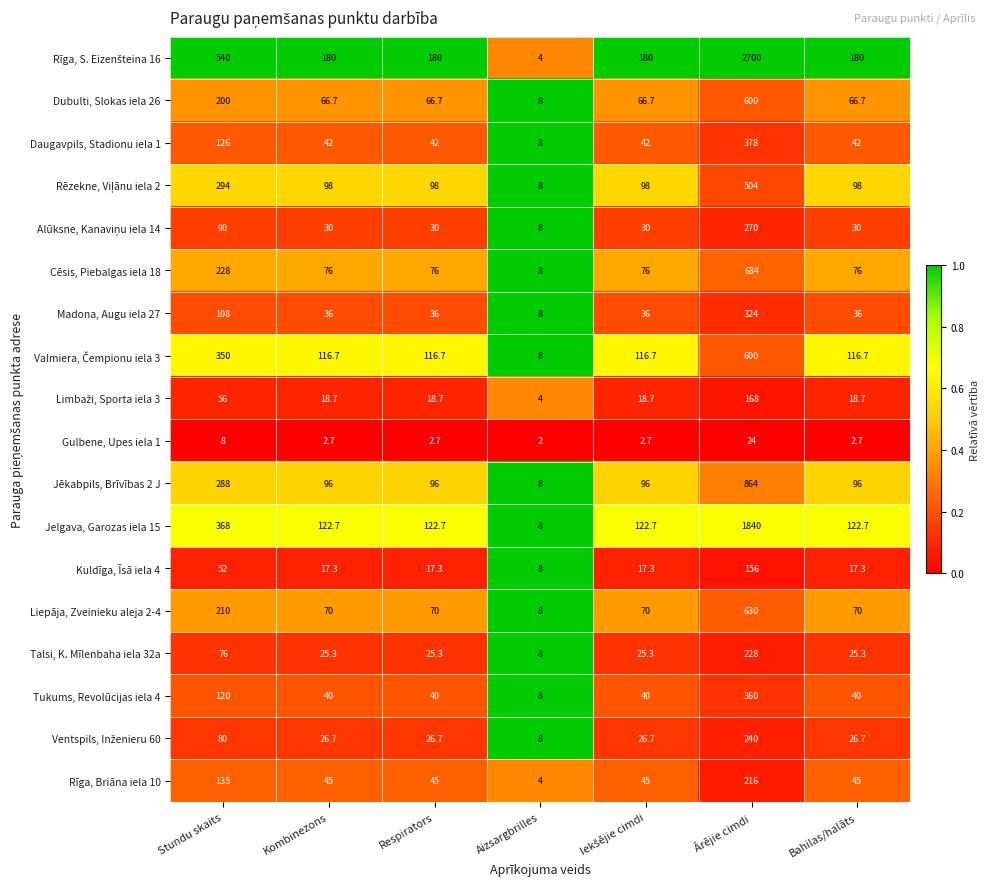

What is the spread (max minus min) of values at Aizsargbrilles?

6.0